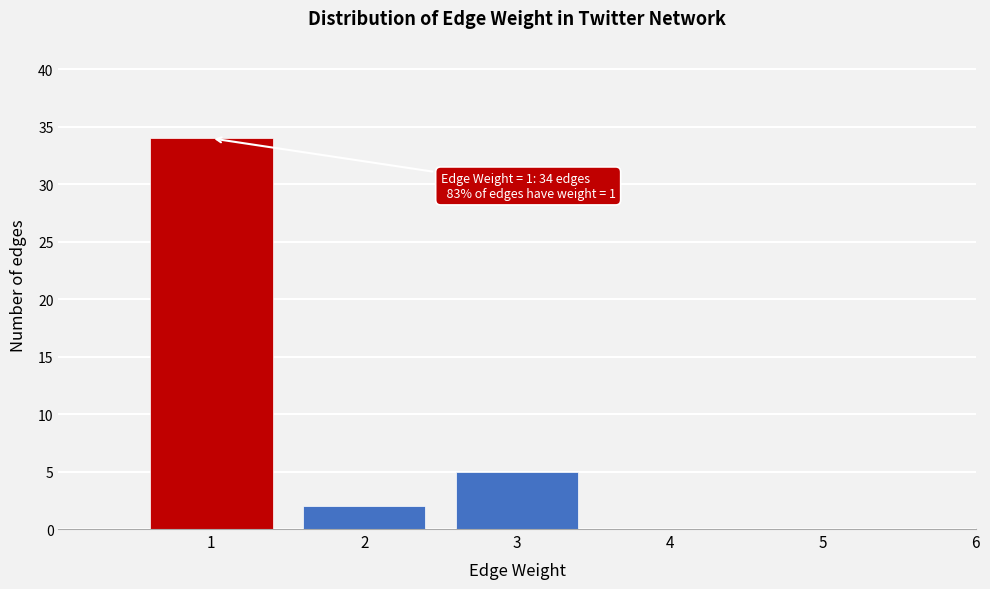

Reading right to left, transcribe all the data shown in this chart.

6=0	5=0	4=0	3=5	2=2	1=34